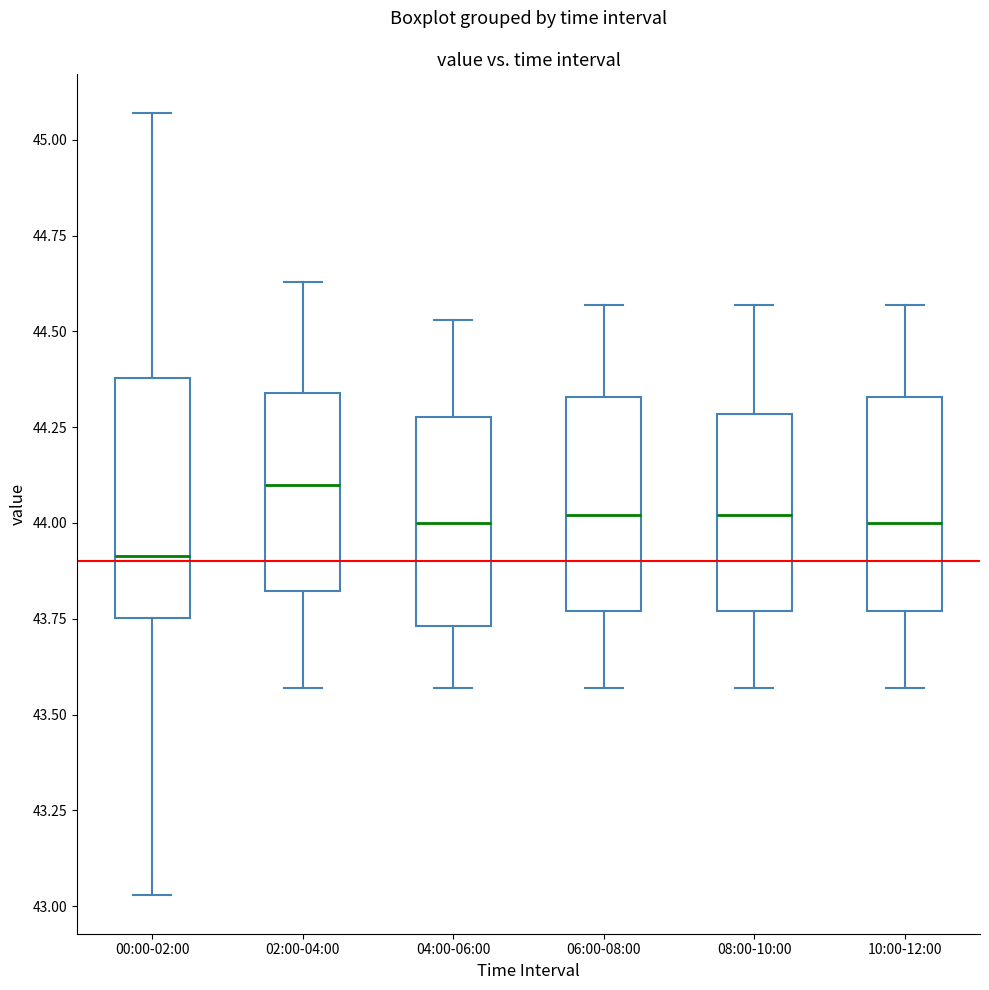

Reading left to right, transcribe this box plot: for each box, give where its median line is, the range the box spans, and where its two whiskers end, as read against the y-axis. The values are not printed on the chart, so give them approximately, as read against the axis.

00:00-02:00: median 43.90, box 43.75 to 44.40, whiskers 43.05 to 45.05
02:00-04:00: median 44.10, box 43.80 to 44.35, whiskers 43.55 to 44.65
04:00-06:00: median 44.00, box 43.75 to 44.30, whiskers 43.55 to 44.55
06:00-08:00: median 44.00, box 43.75 to 44.35, whiskers 43.55 to 44.55
08:00-10:00: median 44.00, box 43.75 to 44.30, whiskers 43.55 to 44.55
10:00-12:00: median 44.00, box 43.75 to 44.35, whiskers 43.55 to 44.55